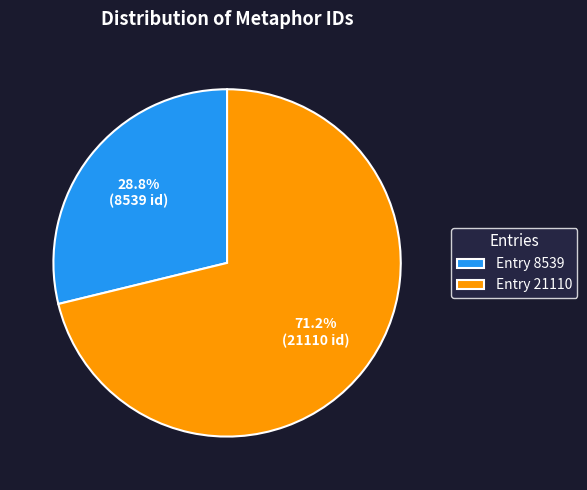

Which has a higher value, Entry 21110 or Entry 8539?

Entry 21110